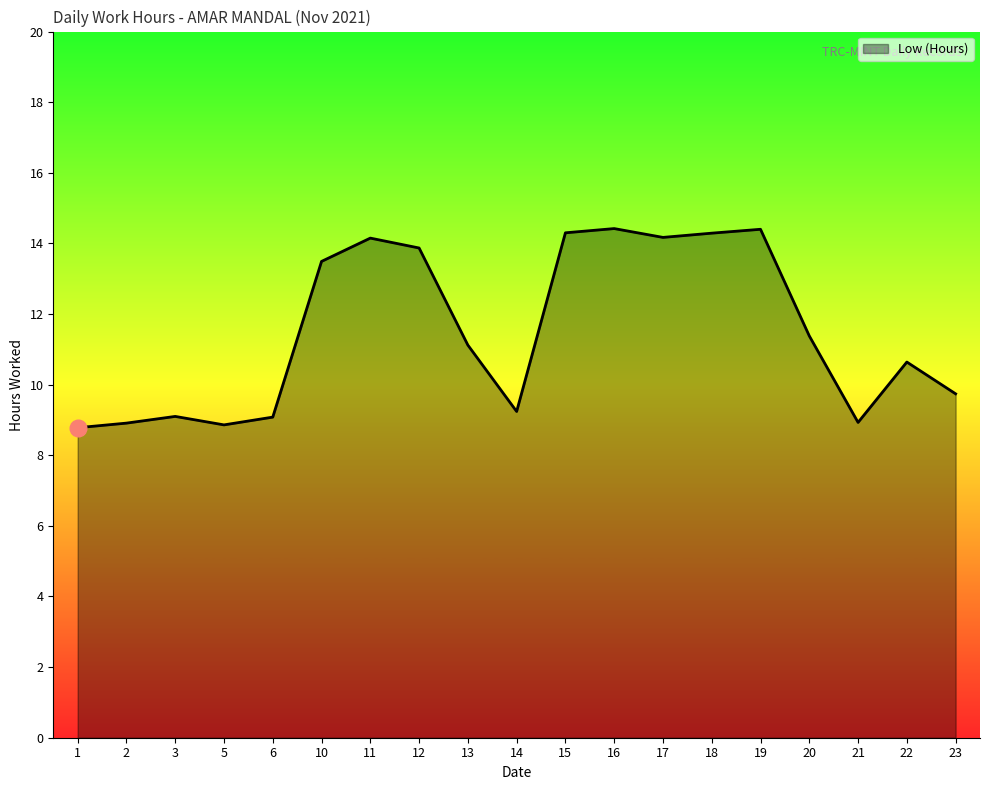

What is the approximate value at 11?

14.2